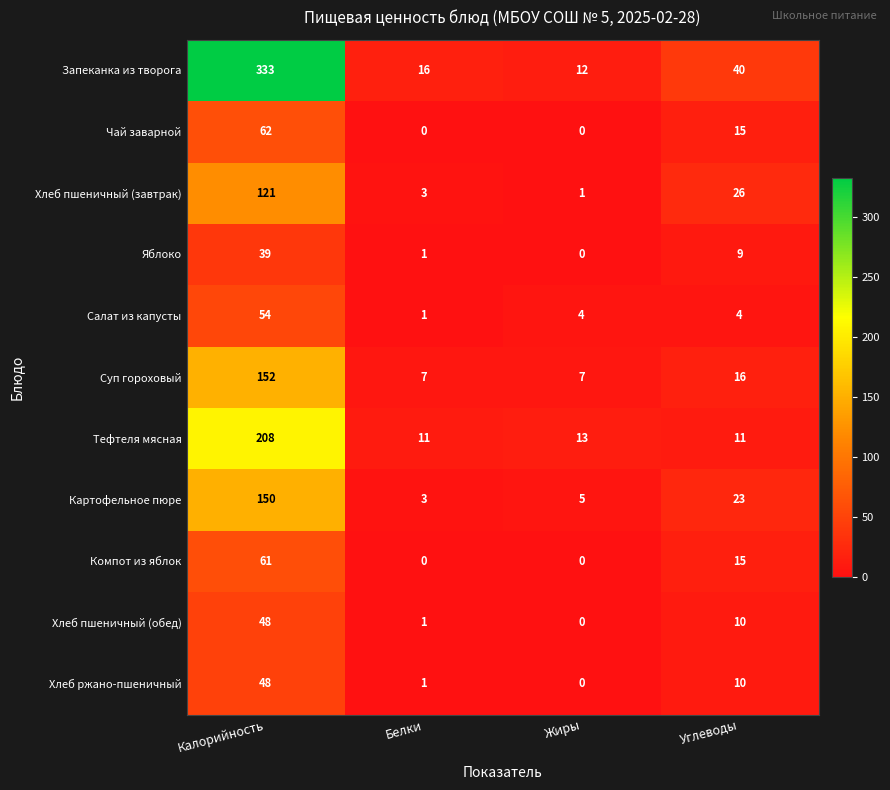

What is the average value of the Хлеб пшеничный (обед) series?

15